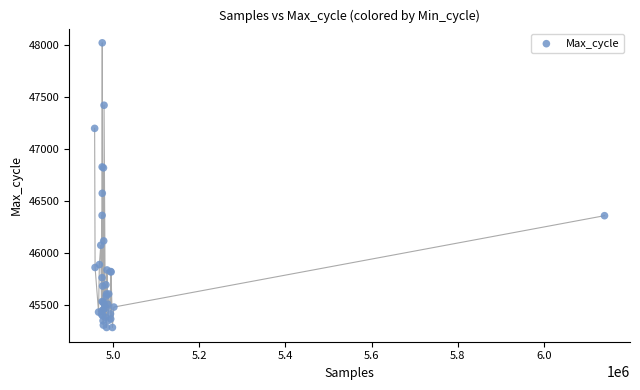

What Y value in the scatter plot is closest to 46651?

46573